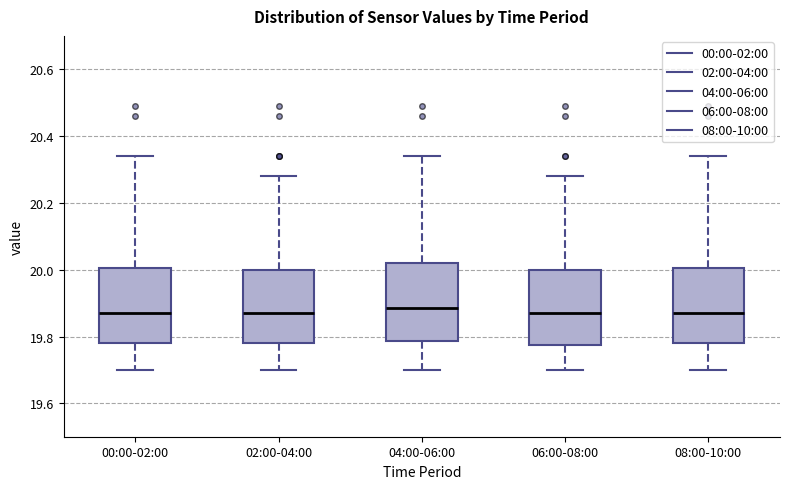

Where is the lower edge of the box for 04:00-06:00 on the y-axis? The values are not printed on the chart, so give them approximately, as read against the axis.

19.78